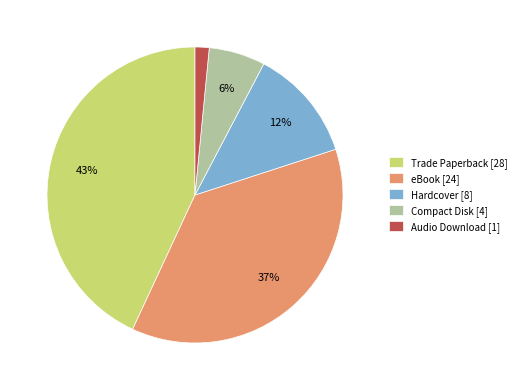

Which has a higher value, Audio Download or Compact Disk?

Compact Disk